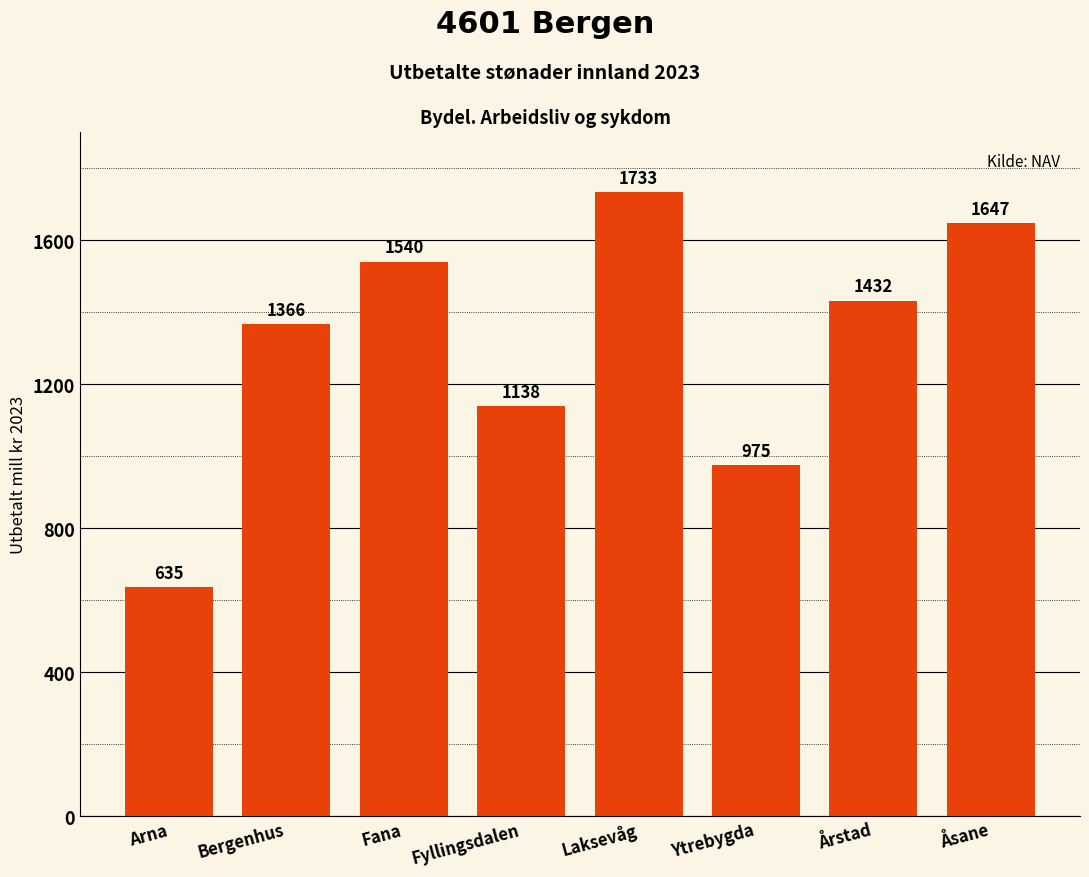

The value at Ytrebygda is 974.6. True or false?

True